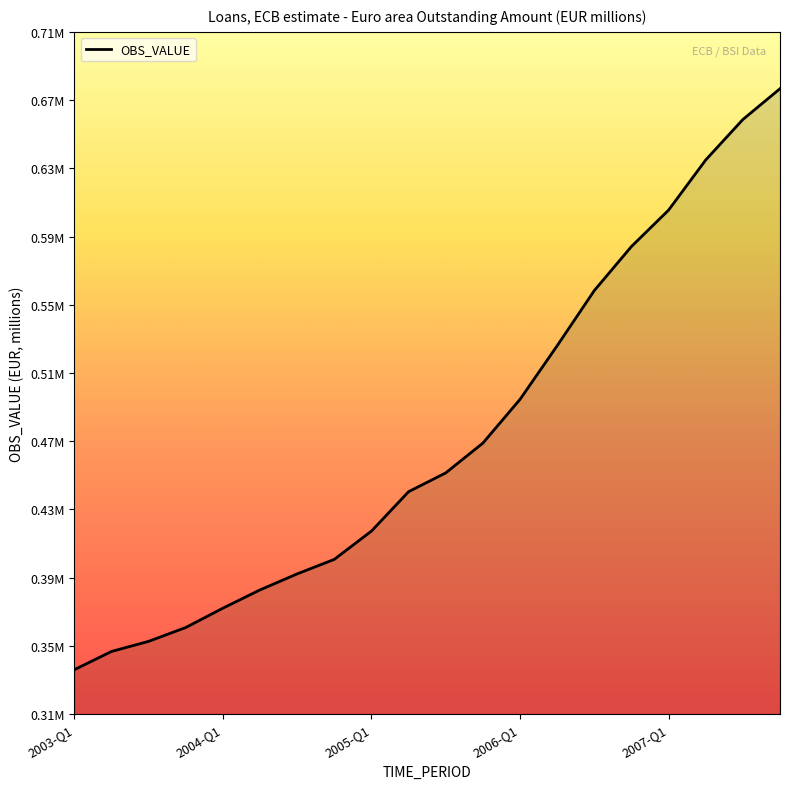

What is the change in value from 2003-Q1 to 2007-Q3?

+329173.1